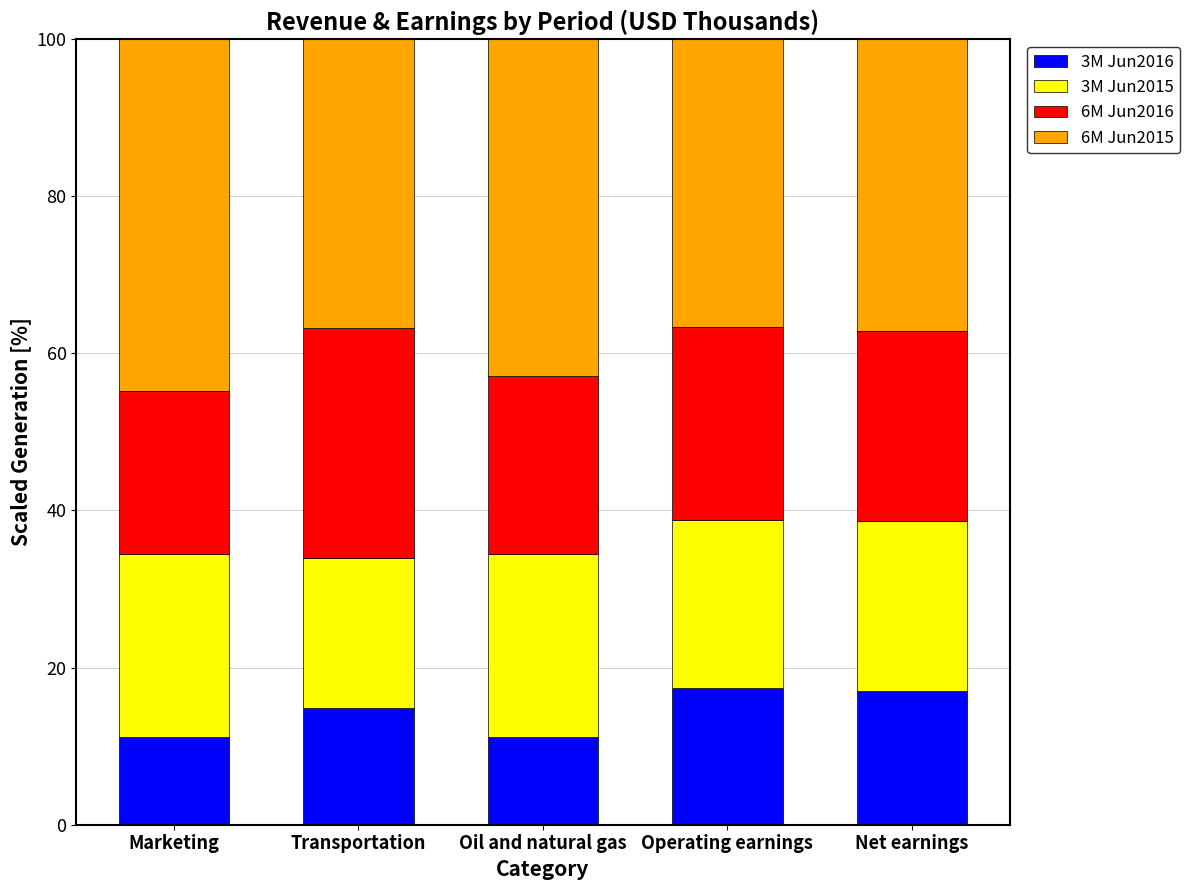

What is the minimum value for 3M Jun2016?

11.2